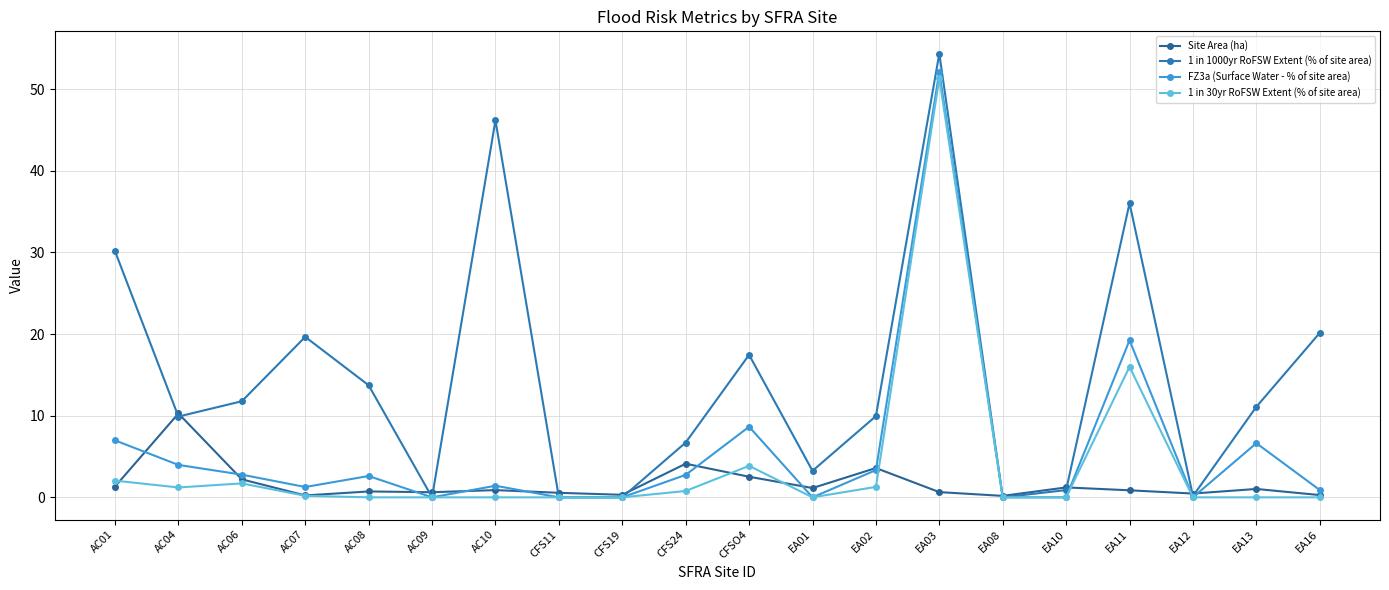

What is the label of the 14th point from the left?

EA03